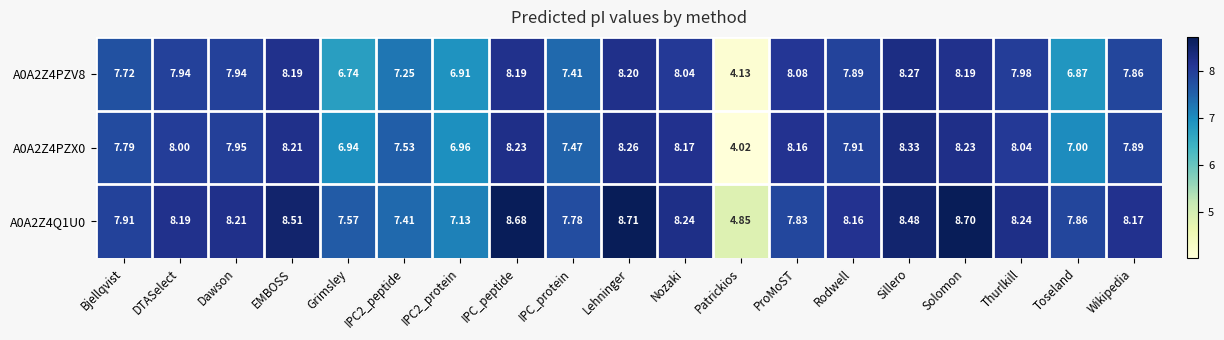

At which label does A0A2Z4PZX0 first exceed 7?

Bjellqvist